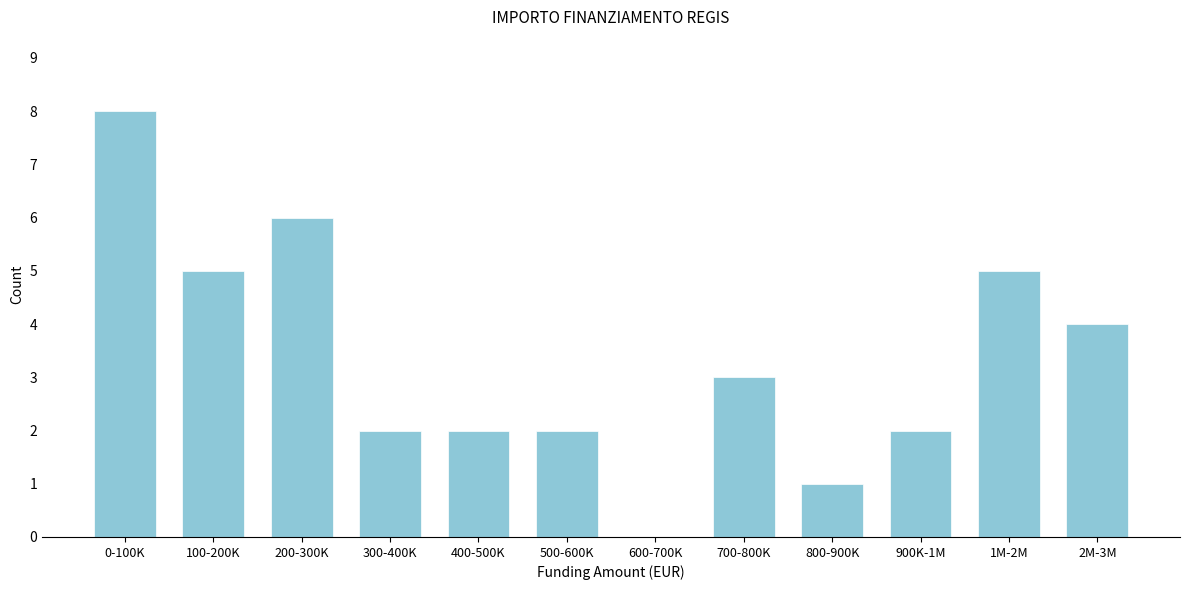

Reading left to right, list all the values displayed in this chart.

0-100K=8	100-200K=5	200-300K=6	300-400K=2	400-500K=2	500-600K=2	600-700K=0	700-800K=3	800-900K=1	900K-1M=2	1M-2M=5	2M-3M=4